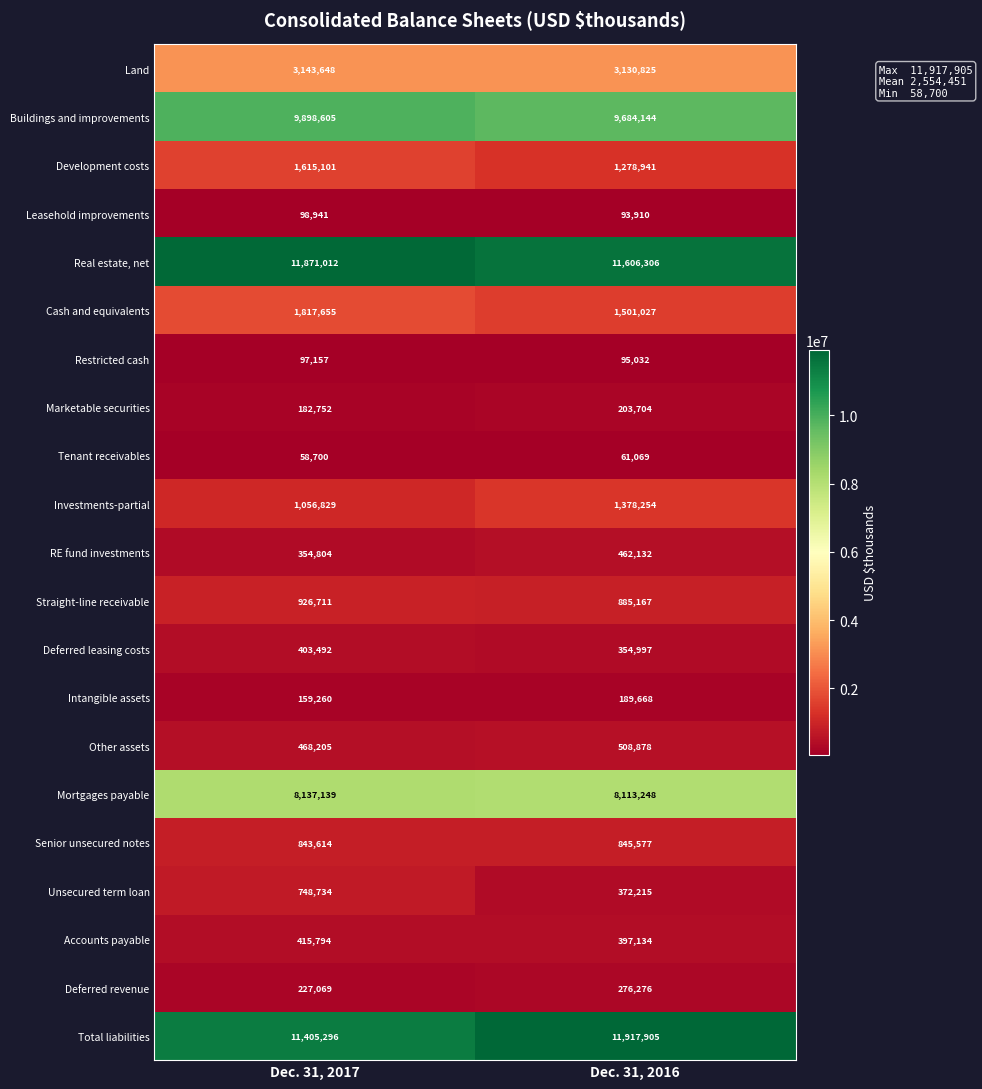

Rank the series at Dec. 31, 2016 from highest to lowest value.

Total liabilities, Real estate, net, Buildings and improvements, Mortgages payable, Land, Cash and equivalents, Investments-partial, Development costs, Straight-line receivable, Senior unsecured notes, Other assets, RE fund investments, Accounts payable, Unsecured term loan, Deferred leasing costs, Deferred revenue, Marketable securities, Intangible assets, Restricted cash, Leasehold improvements, Tenant receivables